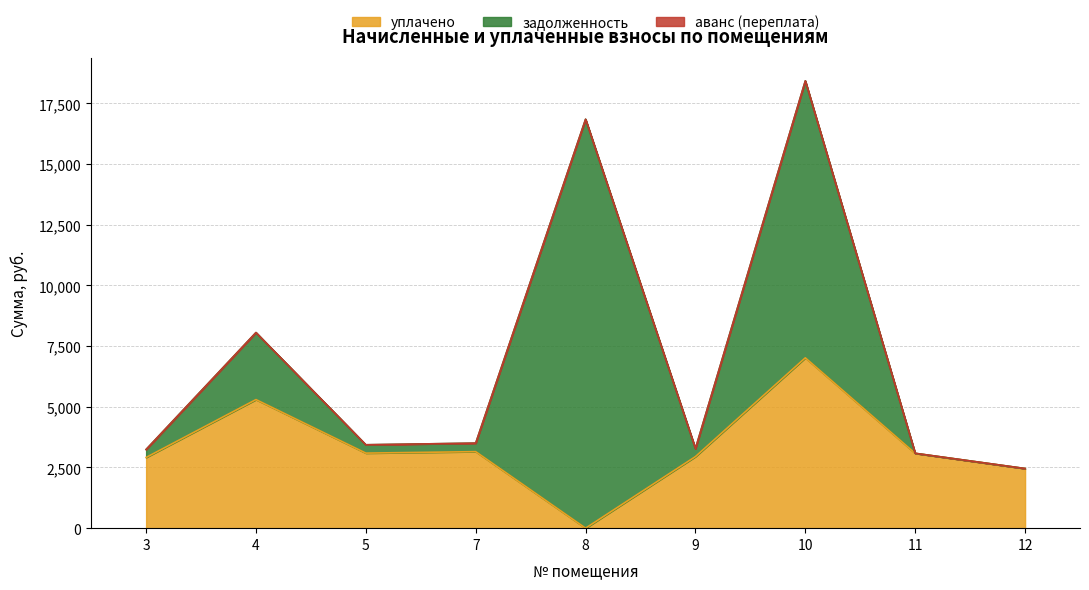

What are all the series names shown in the legend?

уплачено, задолженность, аванс (переплата)